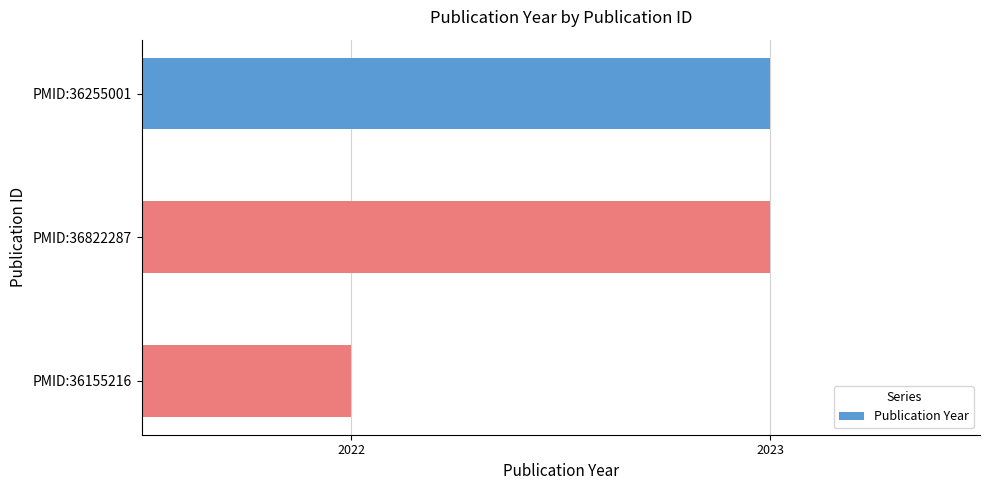

The value at PMID:36255001 is 2023. True or false?

True